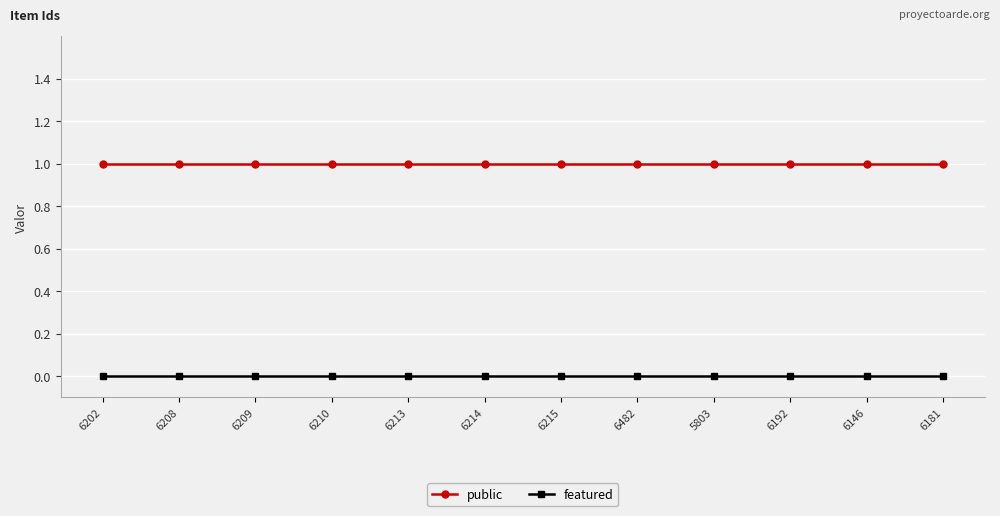

True or false: featured and public intersect in this chart.

False